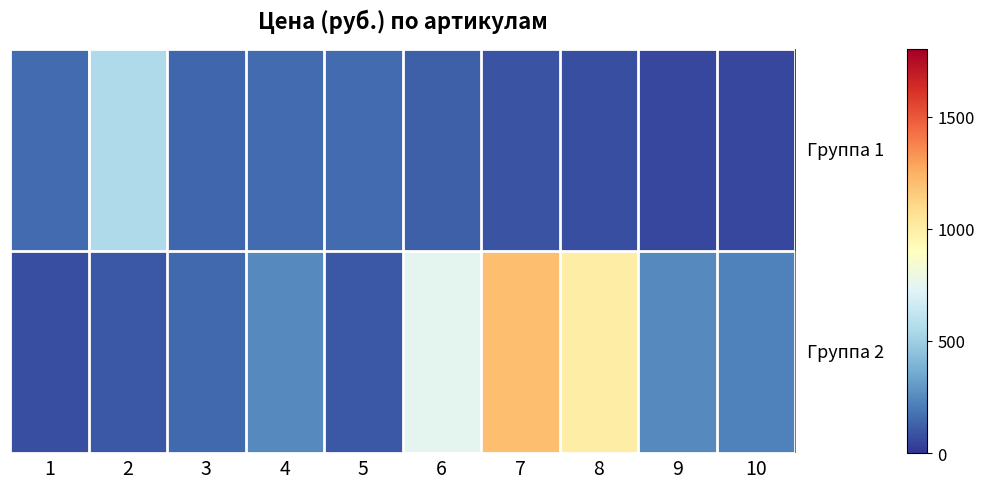

Which label corresponds to the smallest value in the chart?

9